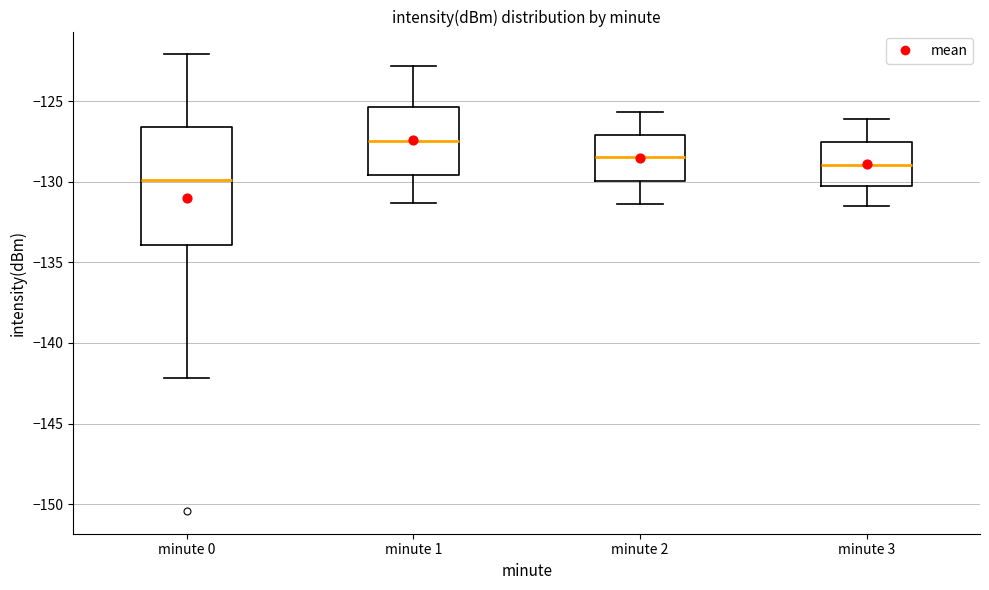

Reading left to right, read every box against the y-axis: the position of its median line, the range the box covers, and the ends of its whiskers. The values are not printed on the chart, so give them approximately, as read against the axis.

minute 0: median -130.0, box -134.0 to -126.5, whiskers -142.0 to -122.0
minute 1: median -127.5, box -129.5 to -125.5, whiskers -131.5 to -123.0
minute 2: median -128.5, box -130.0 to -127.0, whiskers -131.5 to -125.5
minute 3: median -129.0, box -130.5 to -127.5, whiskers -131.5 to -126.0